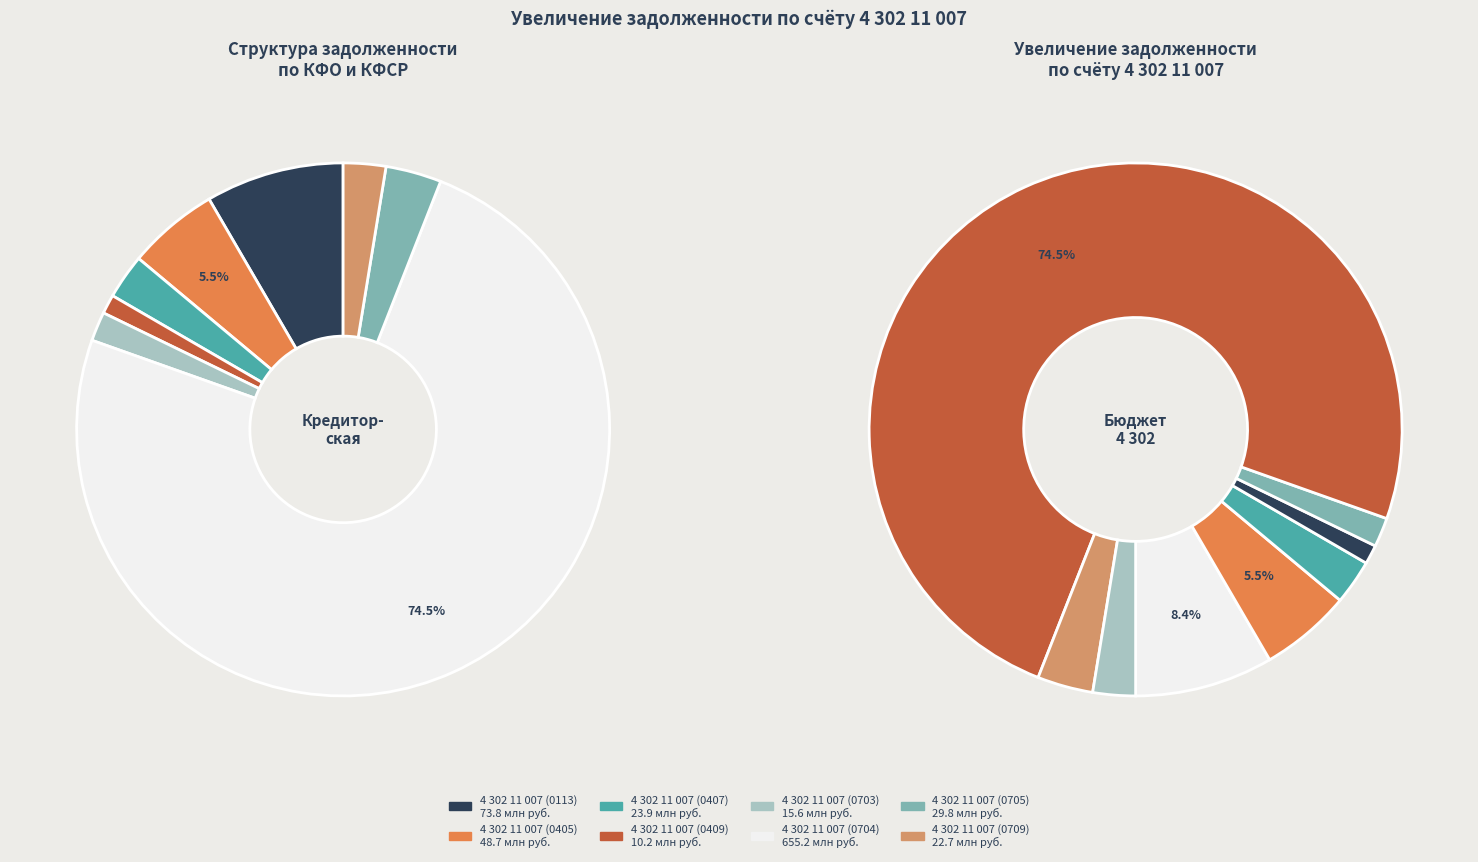

Count the number of slices in the pie.

8